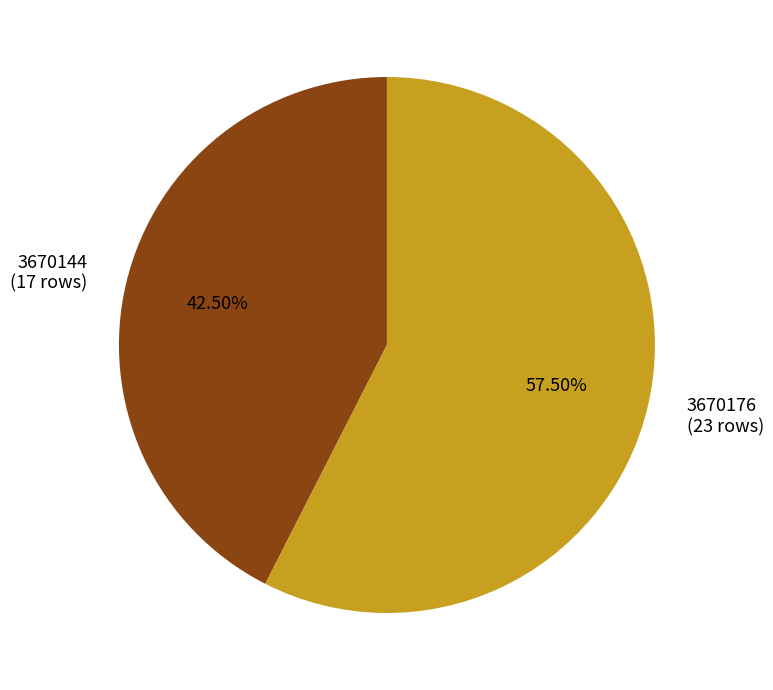

Is it true that 3670144 is 30% of the pie?

False